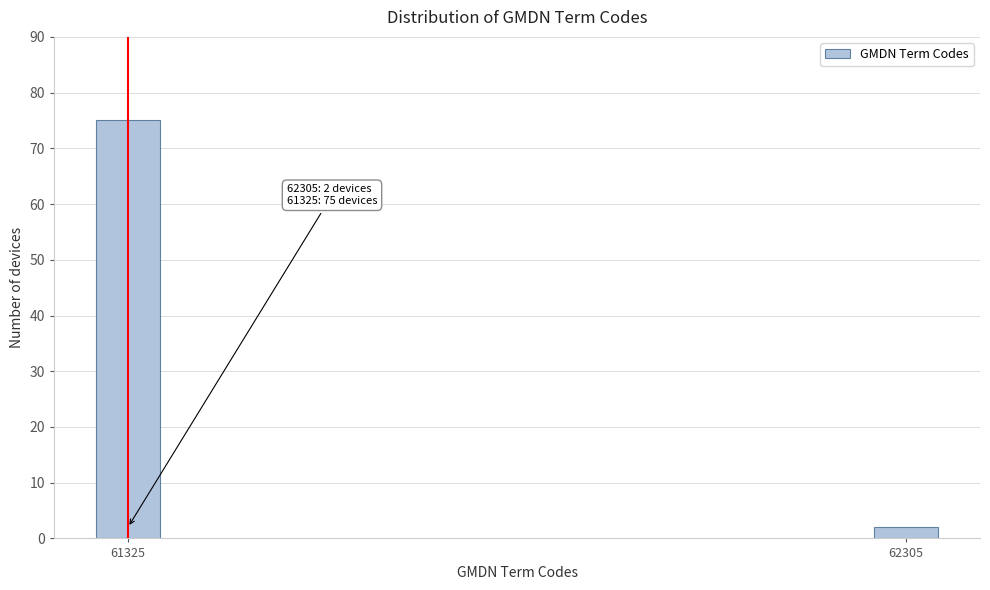

Reading right to left, transcribe all the data shown in this chart.

62305=2	61325=75